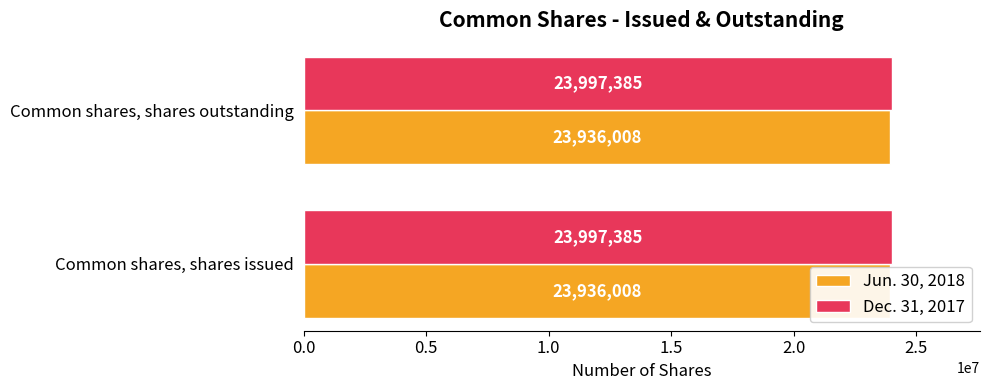

How many bars are there in total?

4